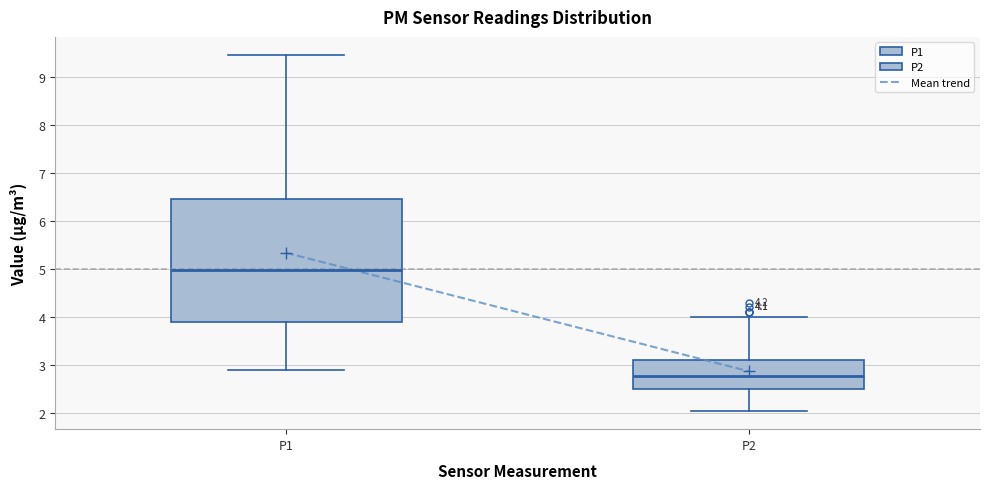

Comparing the boxes themselves (not the whiskers), which one is the tallest?

P1